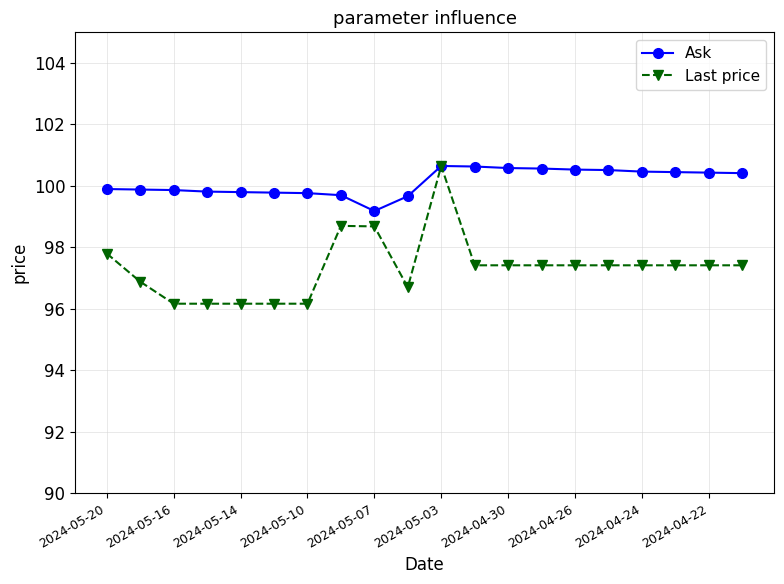

What is the value of the Ask point at the 17th from the left?

100.5